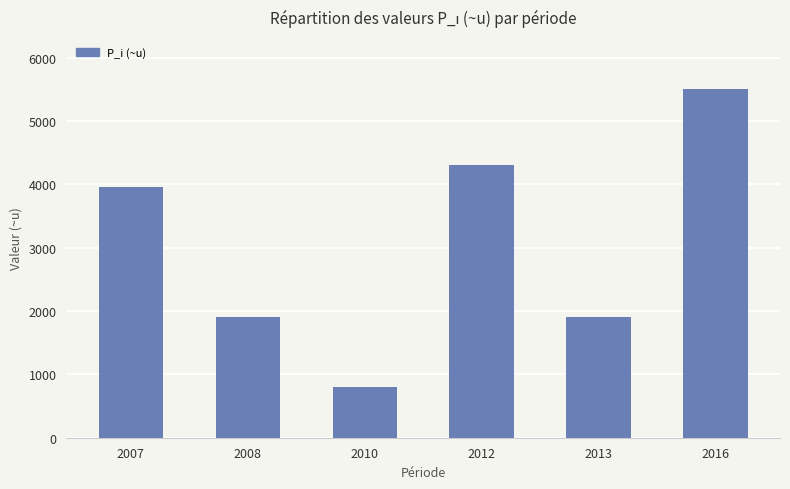

Reading left to right, extract all data points from this chart.

3960	1900	800	4310	1900	5500